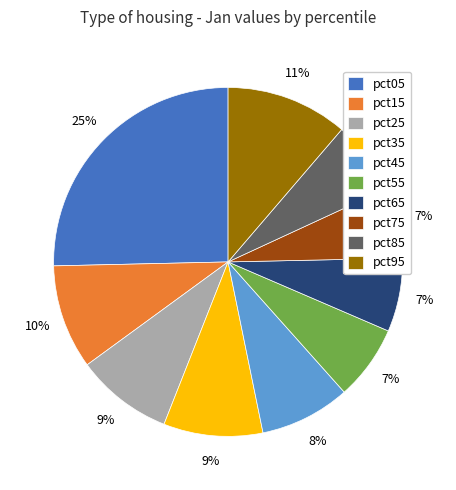

True or false: pct15 accounts for 23% of the total.

False